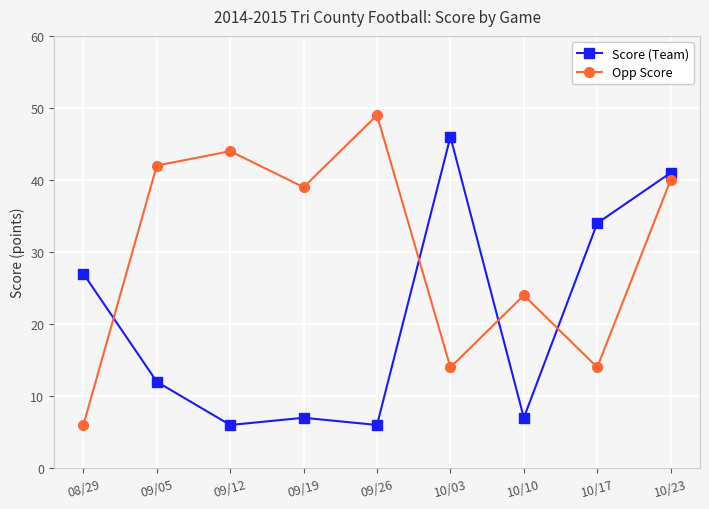

Reading right to left, extract all data points from this chart.

Score (Team): 41	34	7	46	6	7	6	12	27
Opp Score: 40	14	24	14	49	39	44	42	6